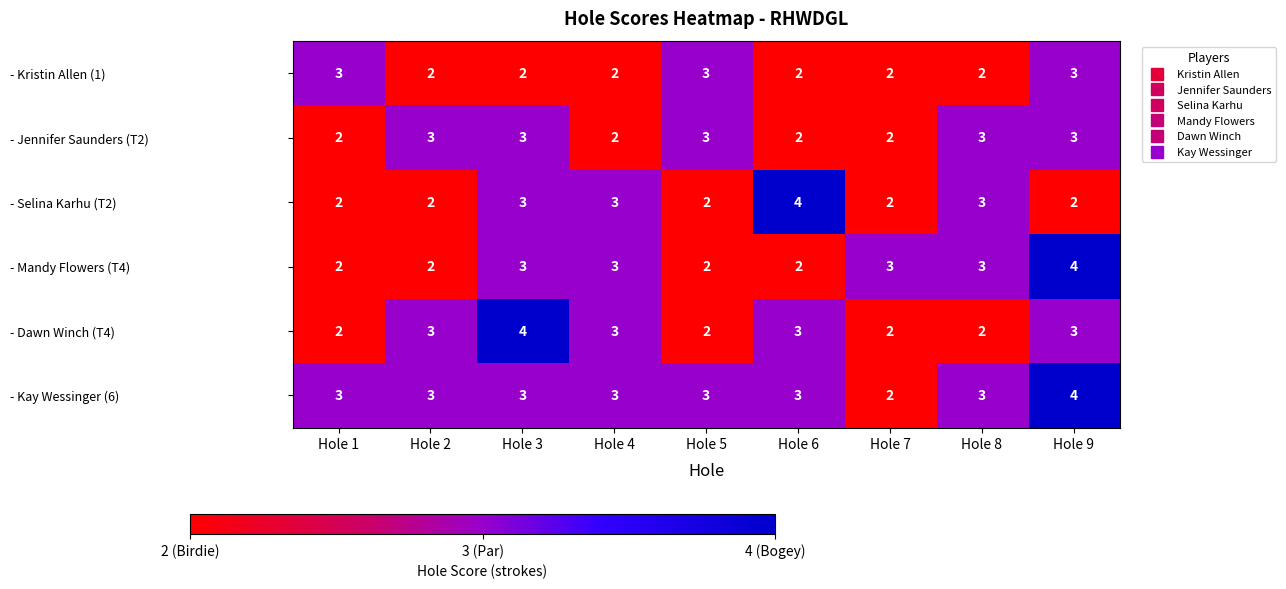

At which label does - Selina Karhu (T2) reach its peak?

Hole 6